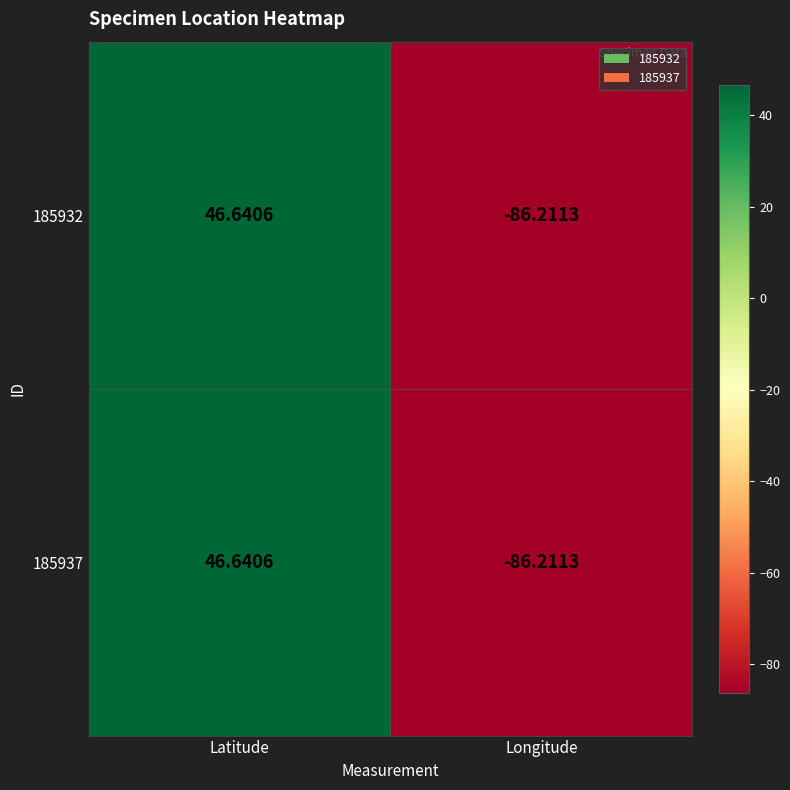

At which label is 185932 closest to -19?

Latitude